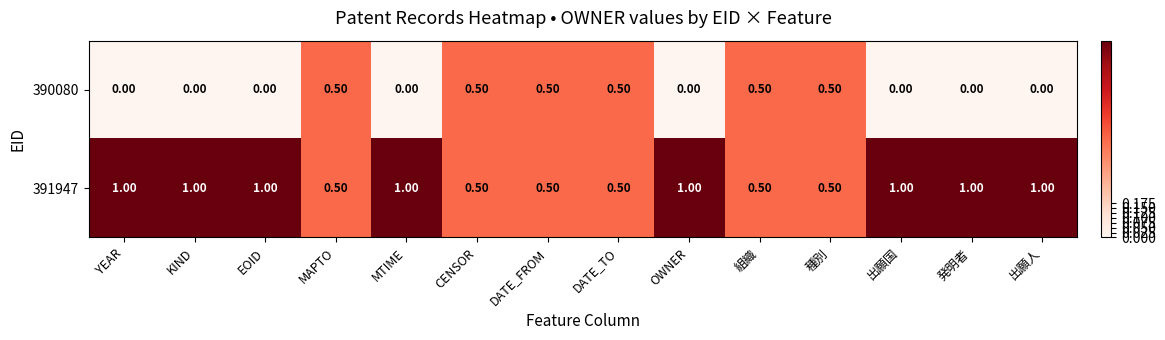

How many categories are shown in the chart?

14